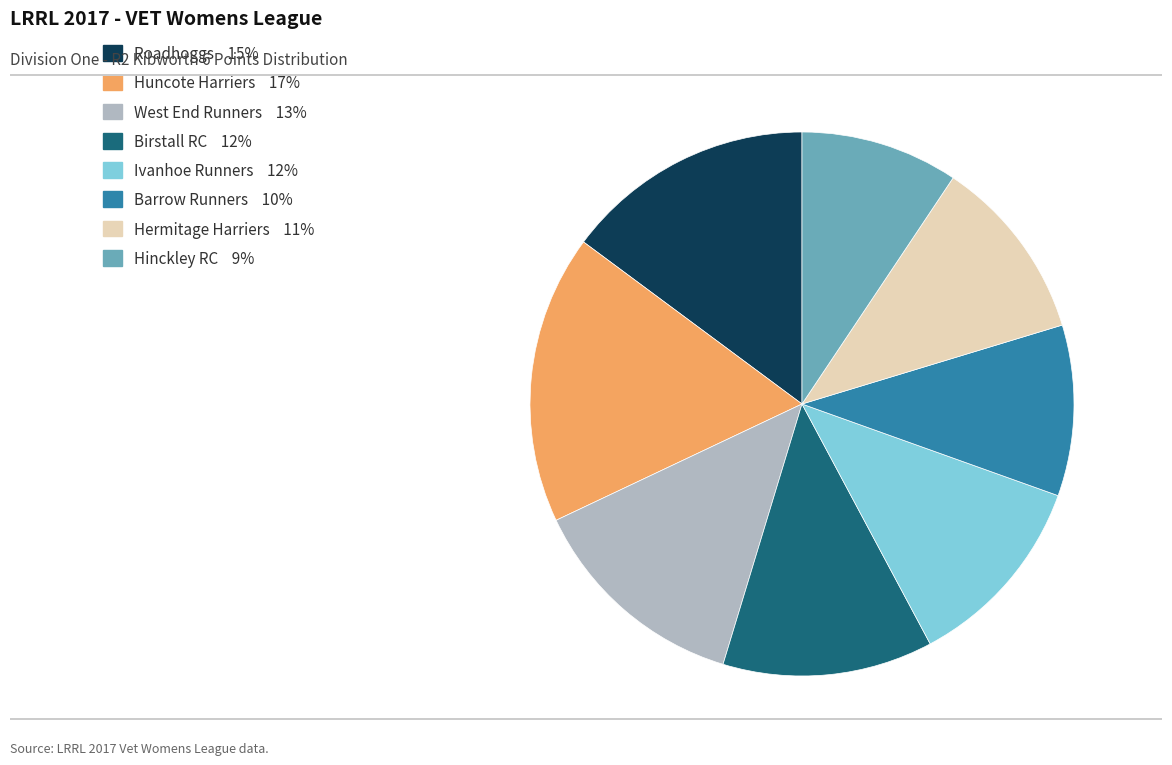

The Barrow Runners slice represents 23% of the pie. True or false?

False